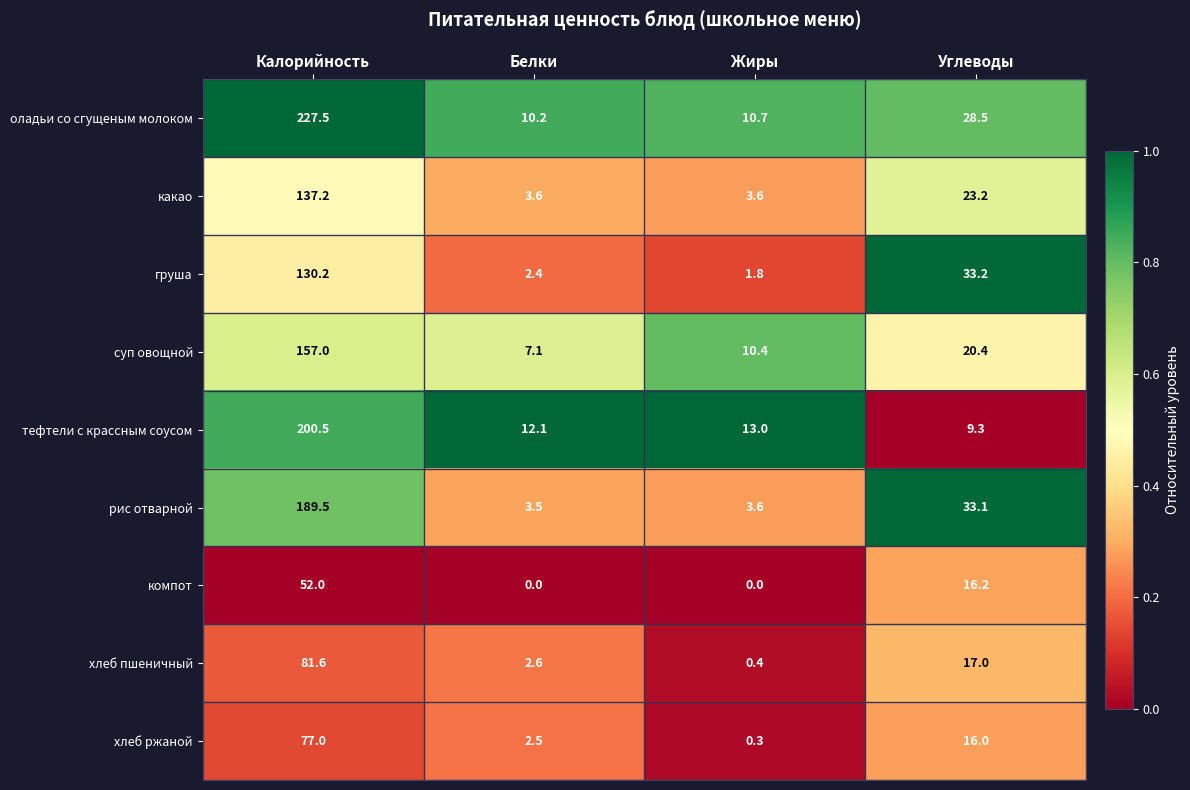

Between Калорийность and Жиры, which series saw the biggest shift?

оладьи со сгущеным молоком